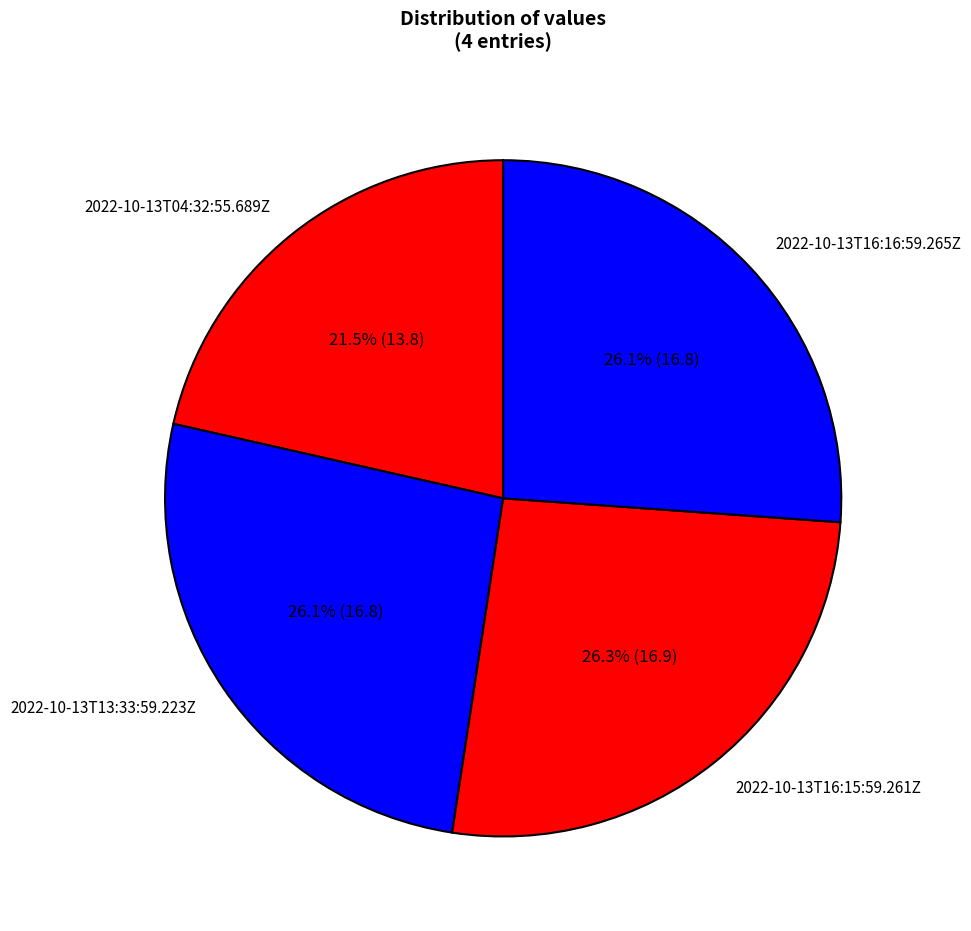

Approximately how many times larger is the value at 2022-10-13T04:32:55.689Z compared to 2022-10-13T16:15:59.261Z?

0.8